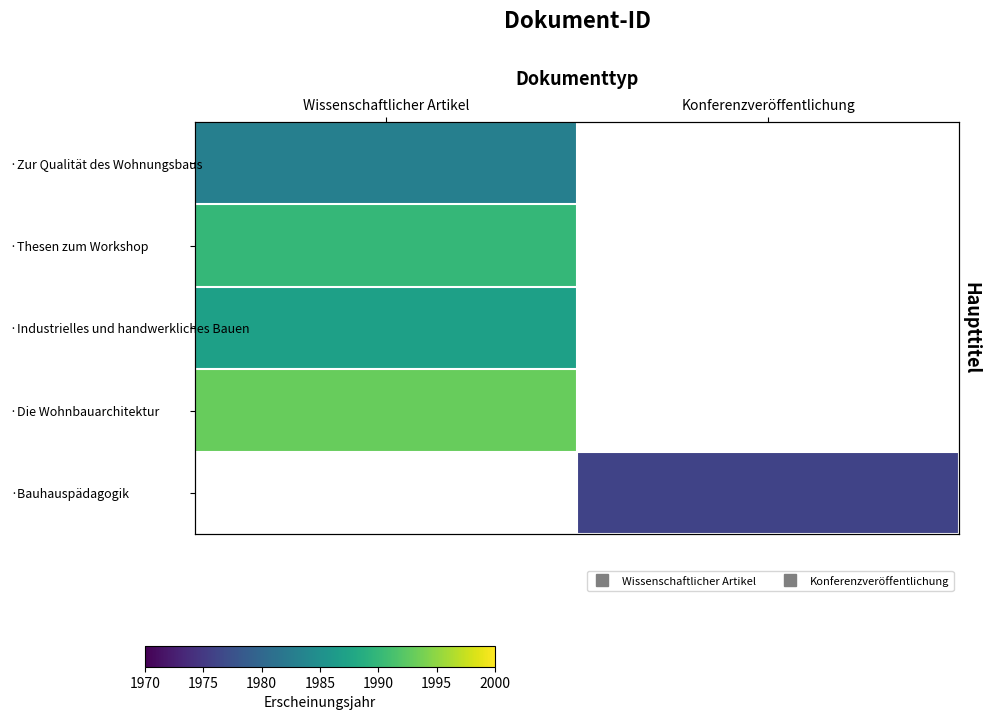

Count the number of data series in this chart.

5